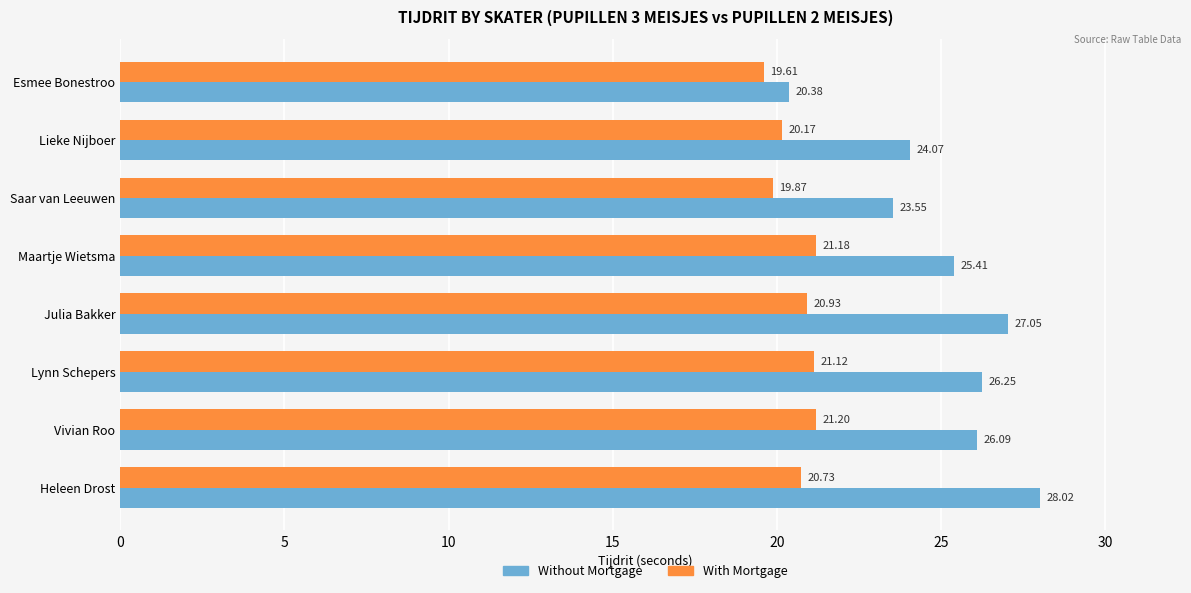

Count the number of categories in the chart.

8